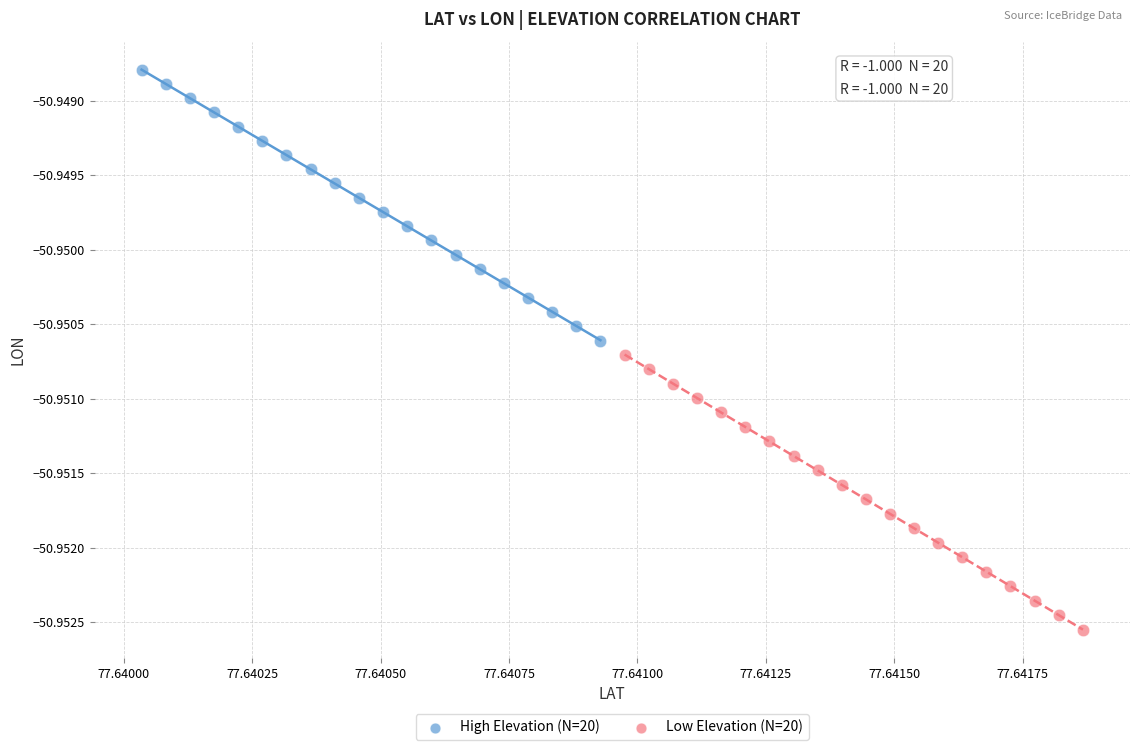

Which series reaches the maximum Y coordinate?

High Elevation (N=20)